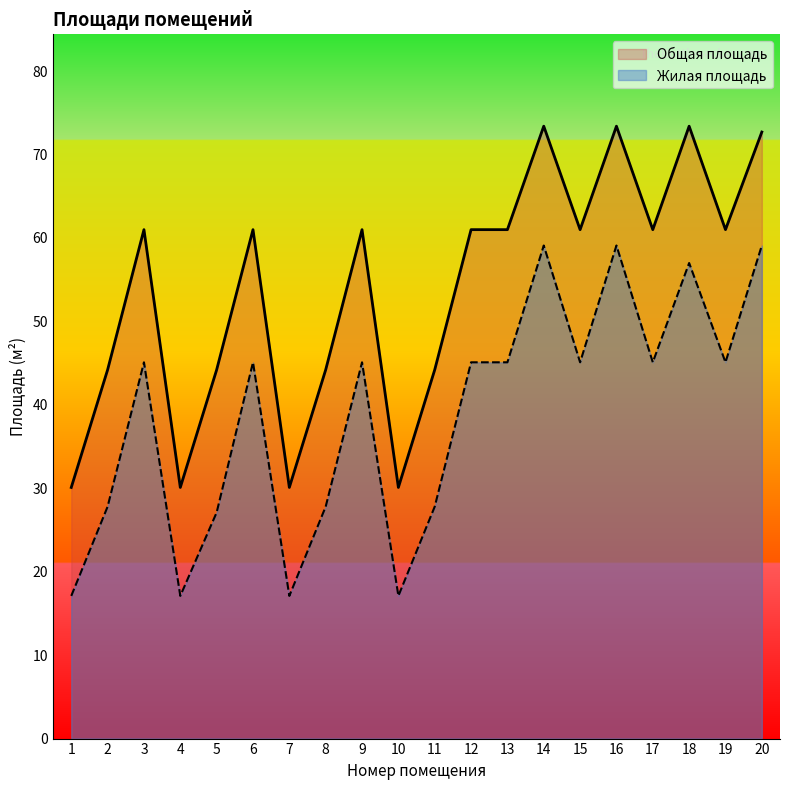

True or false: Жилая площадь has a value of 10.1 at 5.

False